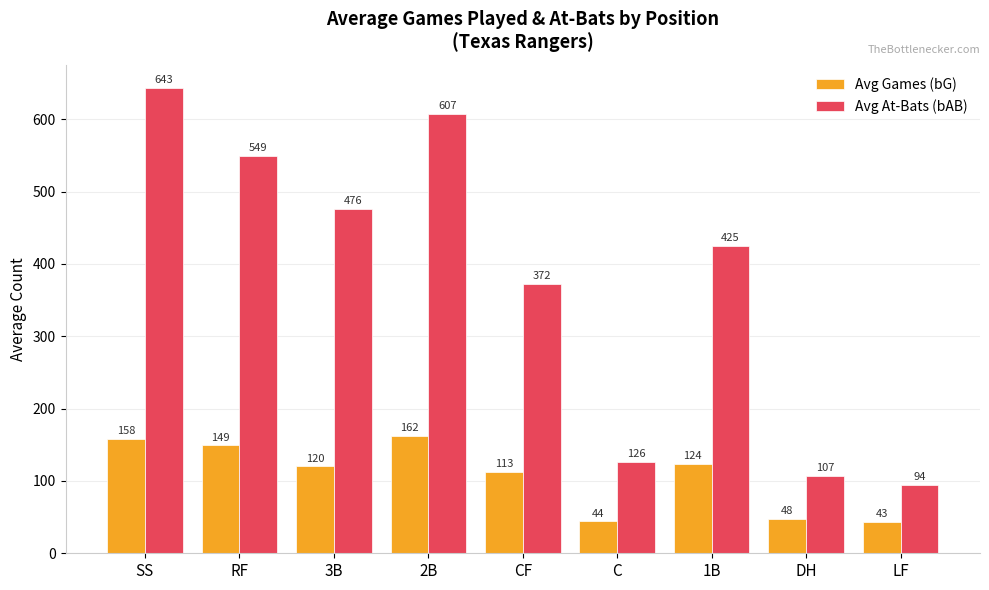

Which label corresponds to the largest value in the chart?

SS